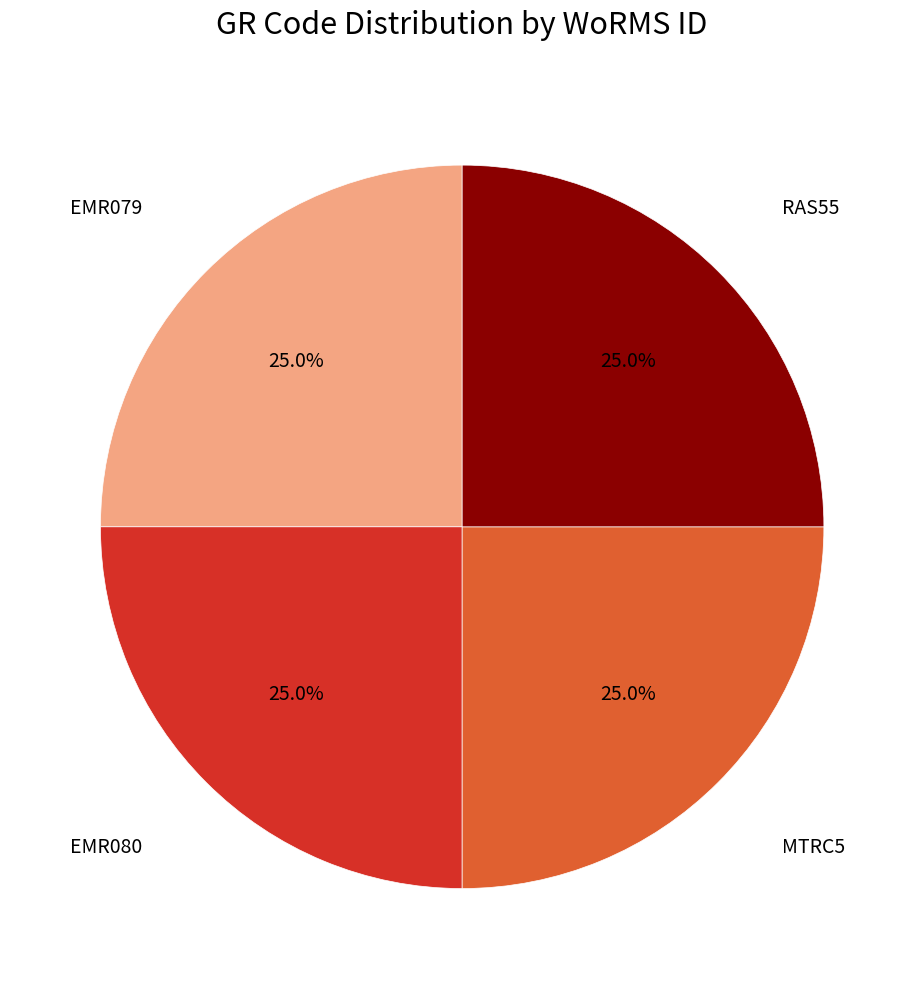

Is there any slice that represents more than half of the pie?

No